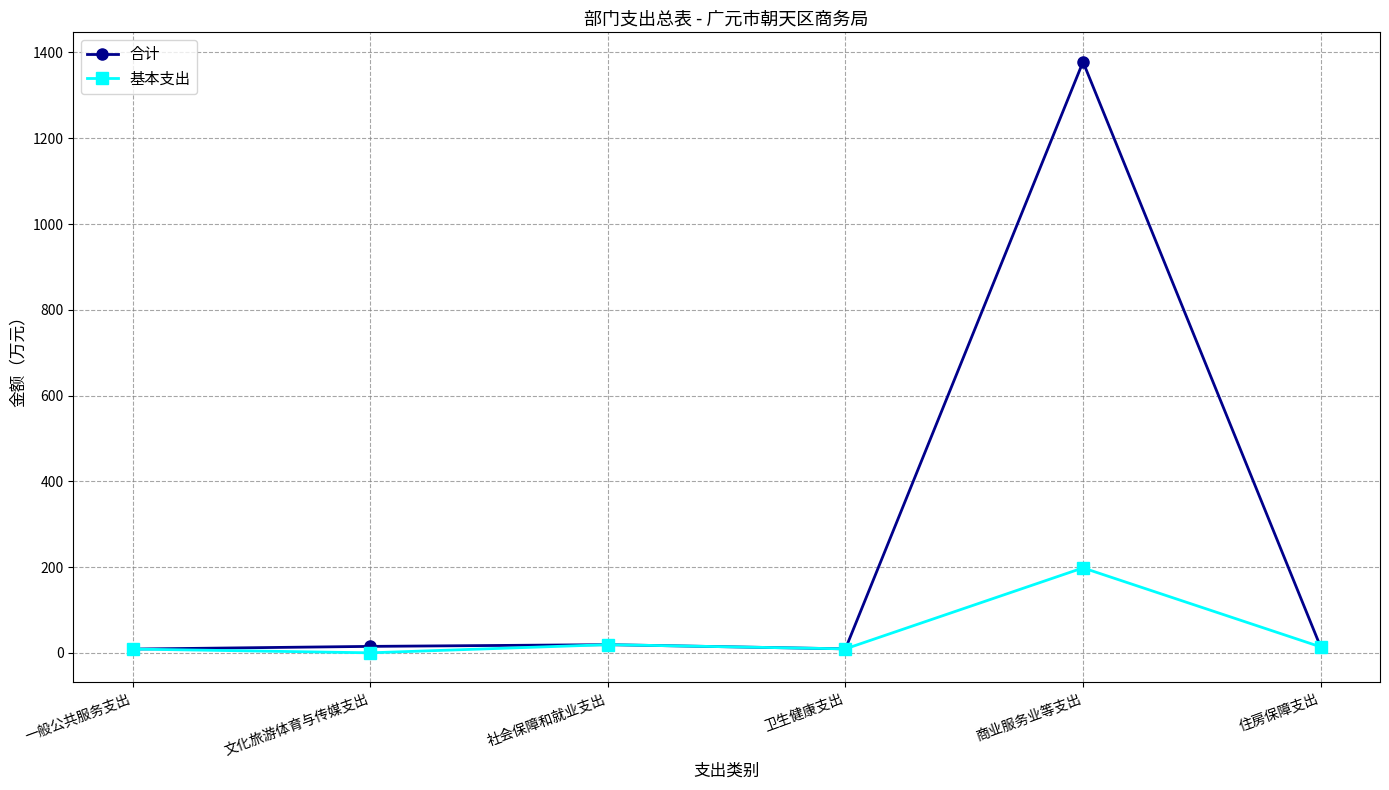

How many values in 基本支出 are above zero?

5